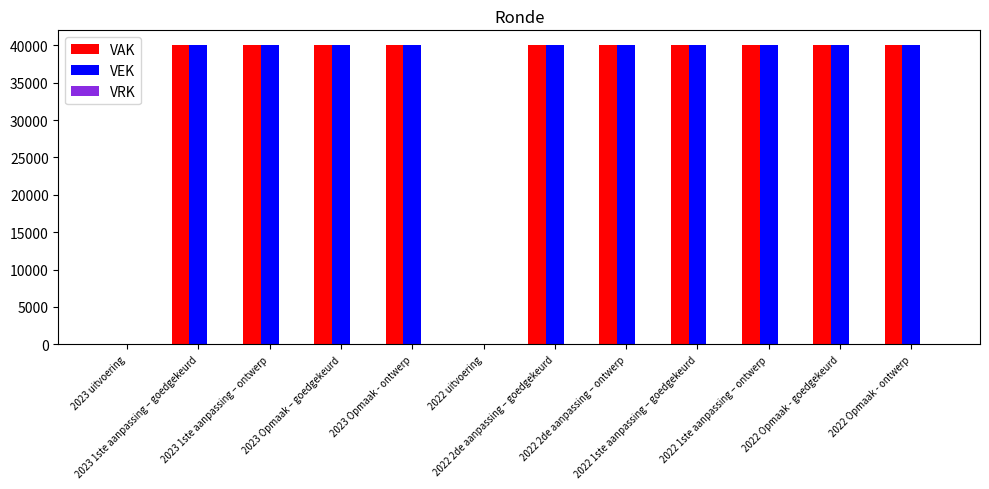

What is the sum of all VEK values?

400000